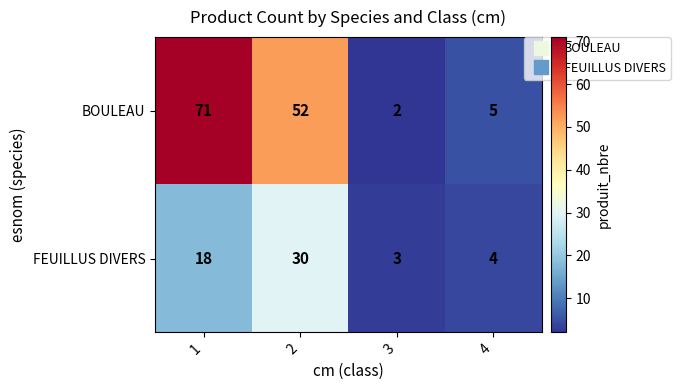

Is it true that FEUILLUS DIVERS equals 4 at 3?

False